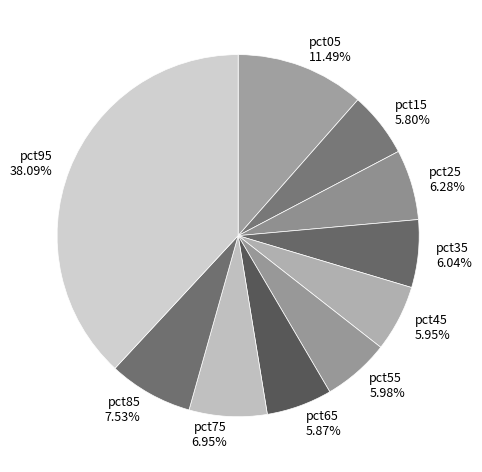

To the nearest percent, what portion does pct25 represent?

6%